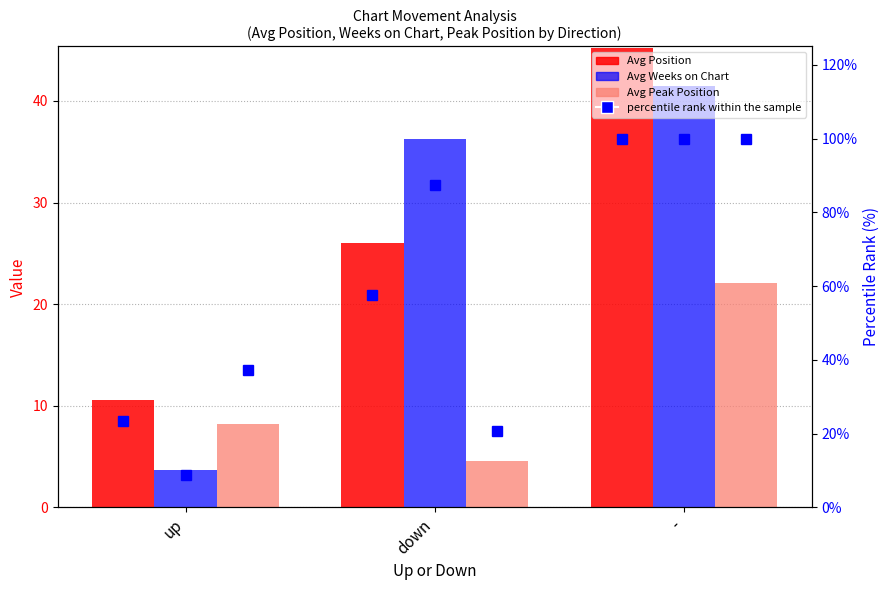

At down, list the series in order from smallest to largest.

Avg Peak Position, Avg Position, Avg Weeks on Chart, percentile rank within the sample